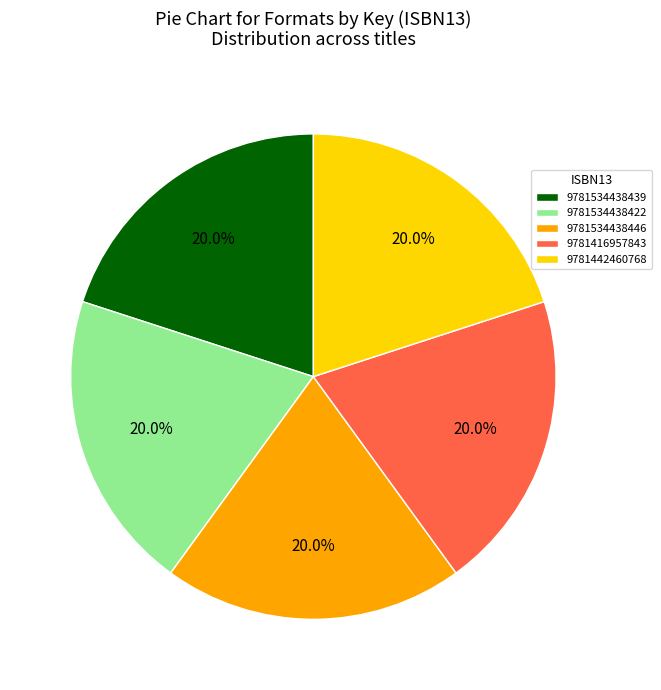

To the nearest percent, what is the difference between the largest and smallest slice percentages?

0%